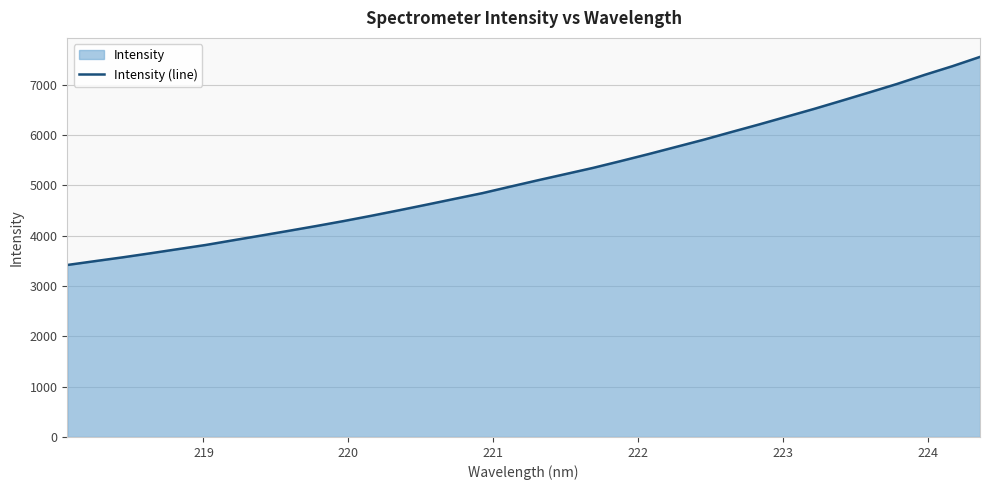

What is the smallest value displayed?

3417.6